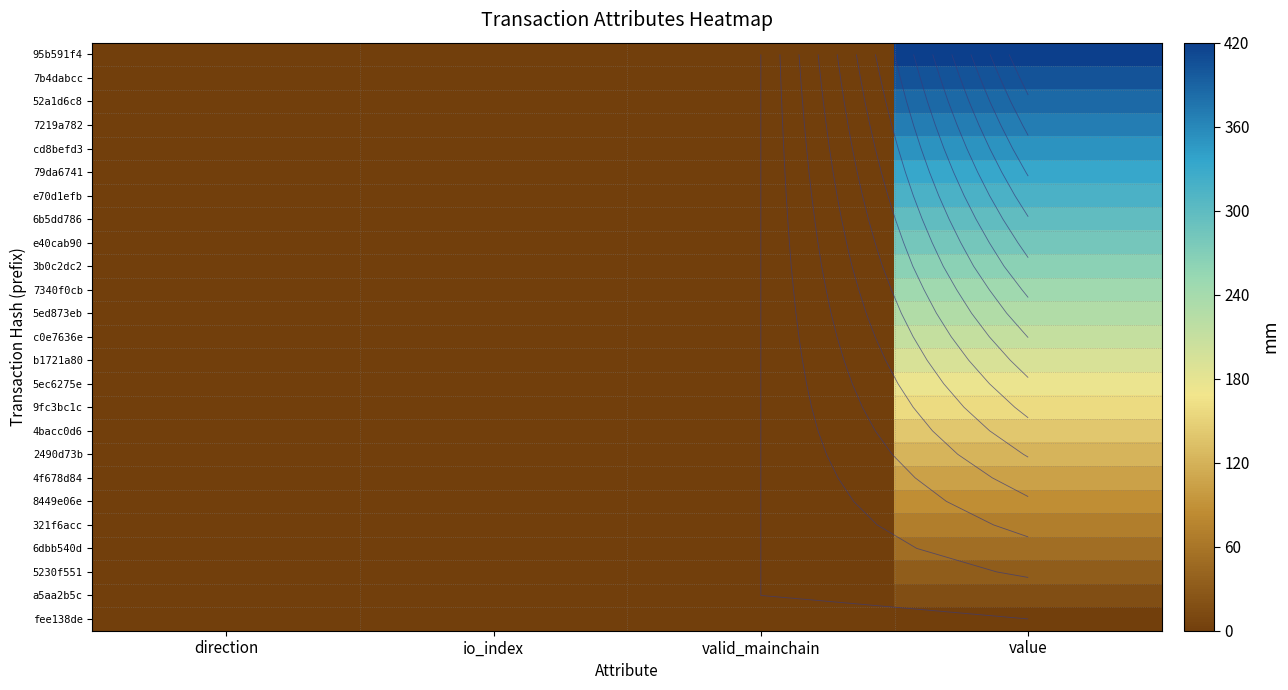

The 3b0c2dc2 series shows 0.0 at io_index. True or false?

True